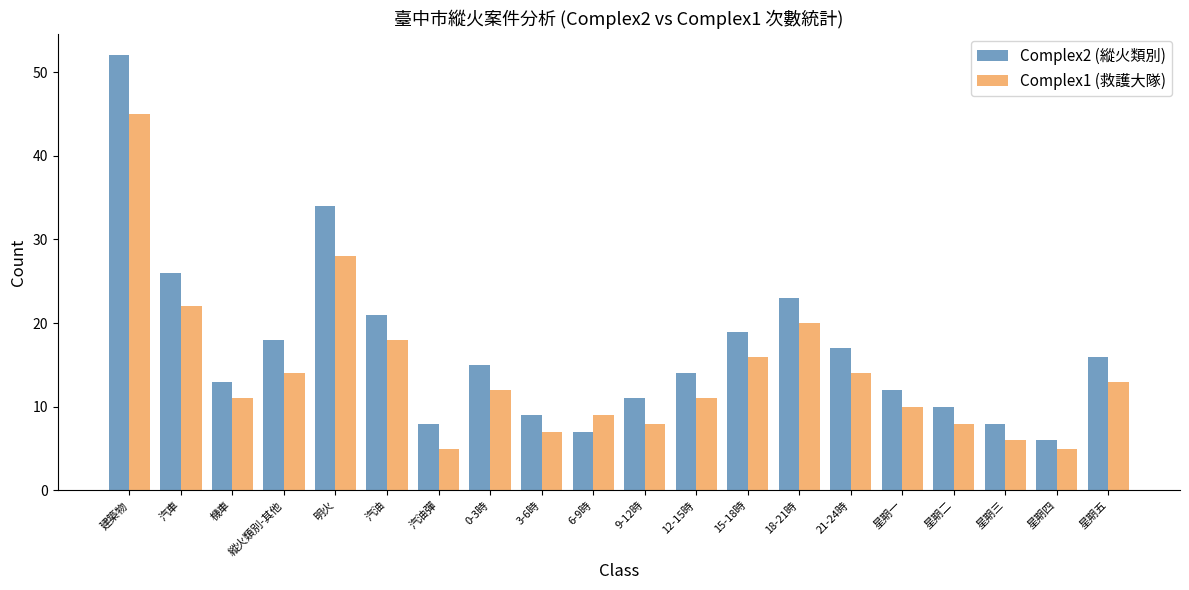

List the series in order of their overall mean, lowest first.

Complex1 (救護大隊), Complex2 (縱火類別)